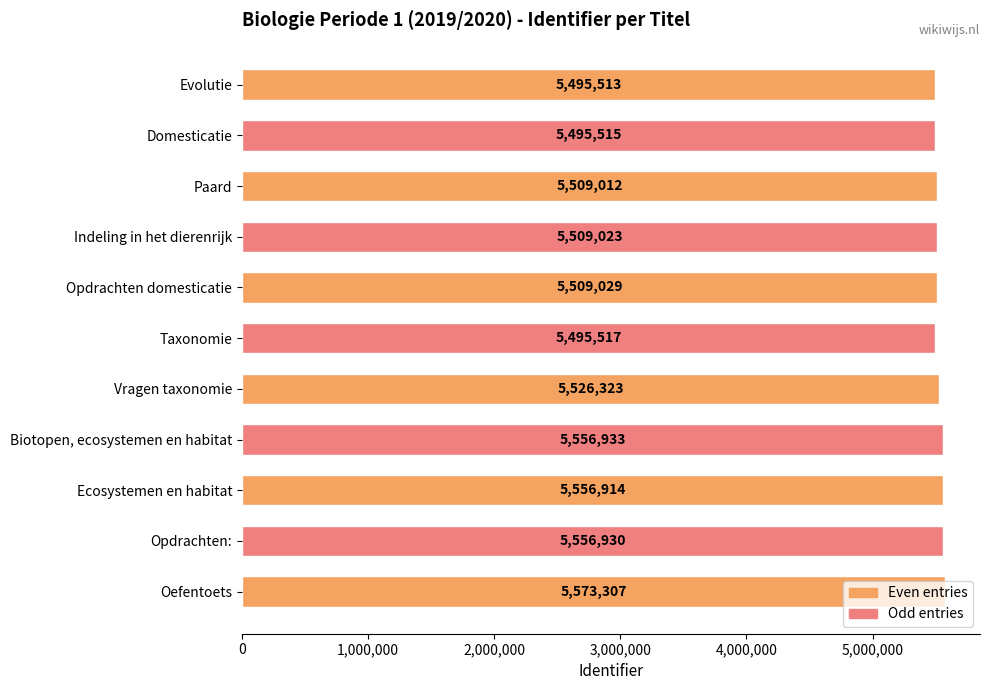

What is the difference between the maximum and minimum values?

77794